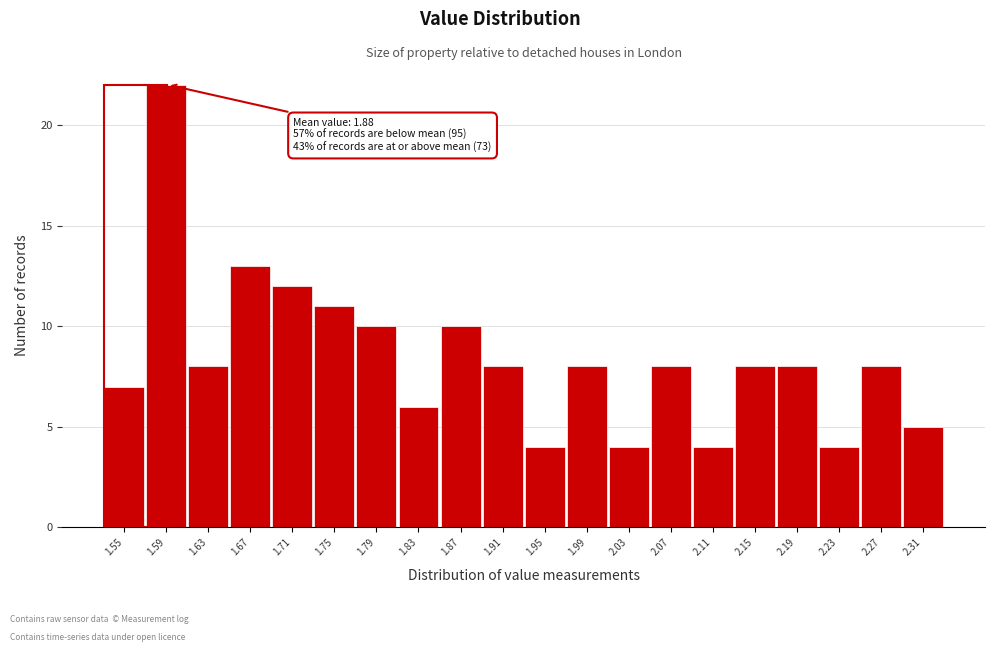

Reading right to left, what are all the values shown in this chart?

2.31=5	2.27=8	2.23=4	2.19=8	2.15=8	2.11=4	2.07=8	2.03=4	1.99=8	1.95=4	1.91=8	1.87=10	1.83=6	1.79=10	1.75=11	1.71=12	1.67=13	1.63=8	1.59=22	1.55=7